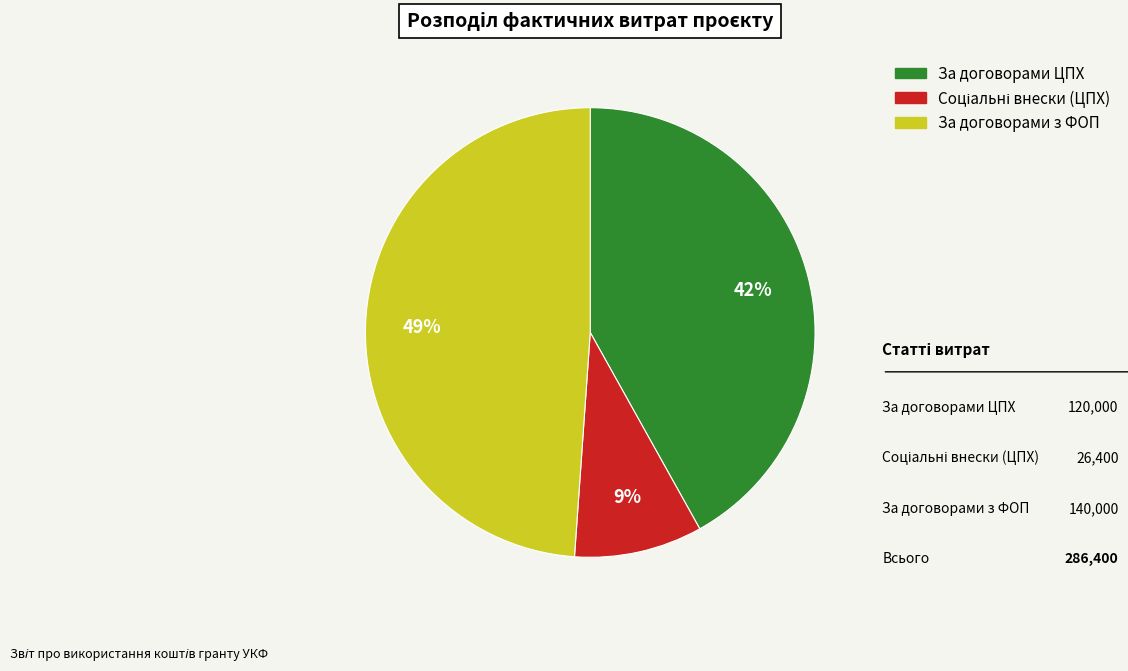

What is the largest slice in the pie chart?

За договорами з ФОП